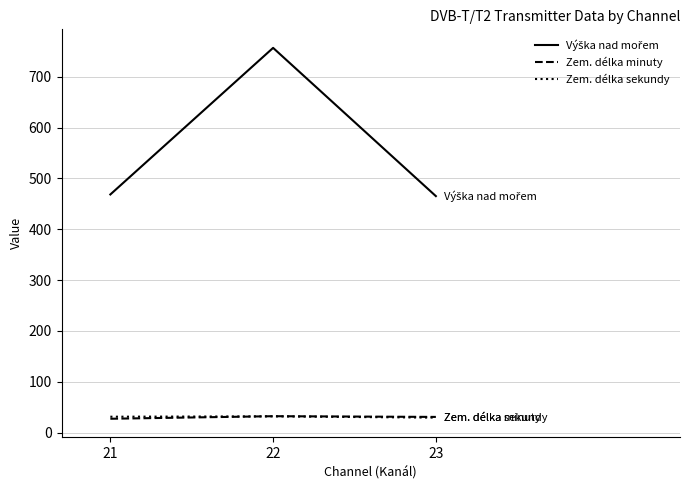

At which label does Zem. délka minuty first exceed 31?

22